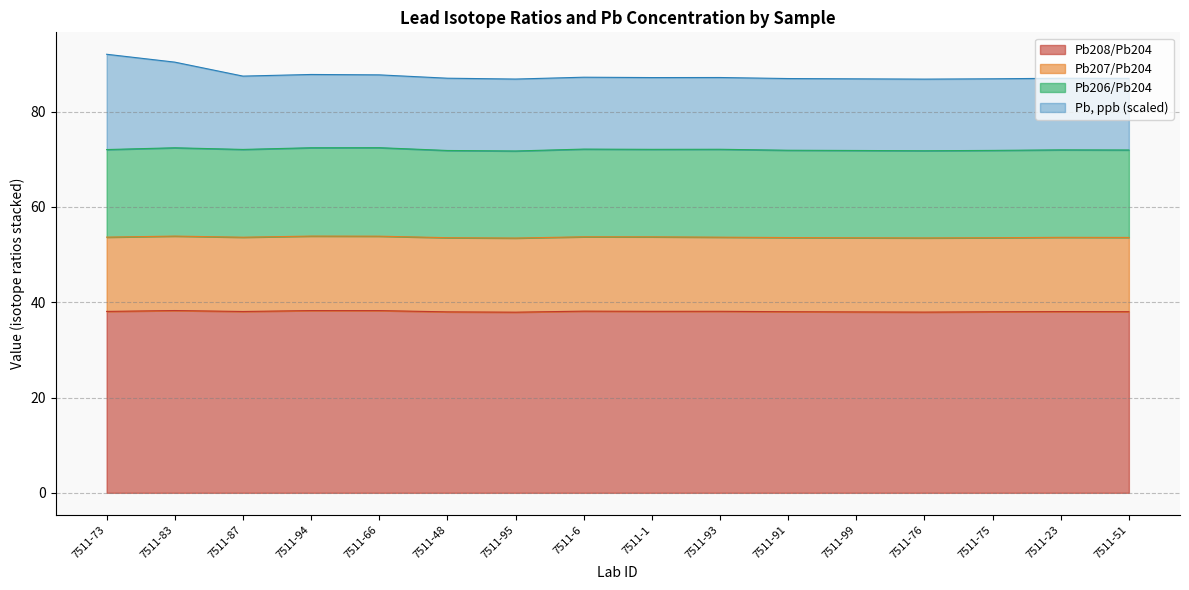

True or false: Pb208/Pb204 and Pb, ppb cross at least once.

False